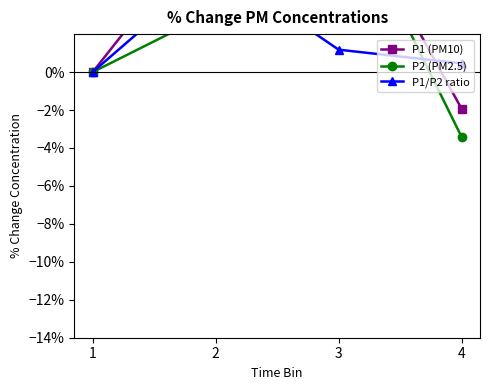

Which series has the widest spread of values?

P2 (PM2.5)